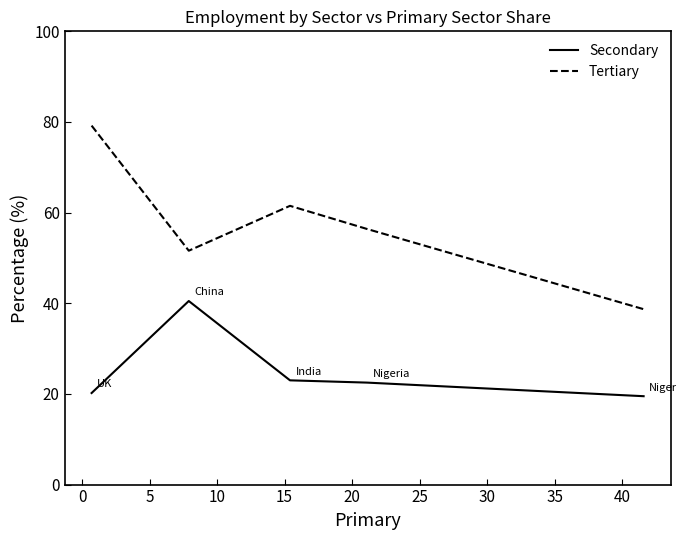

List the series in order of their peak value, highest first.

Tertiary, Secondary